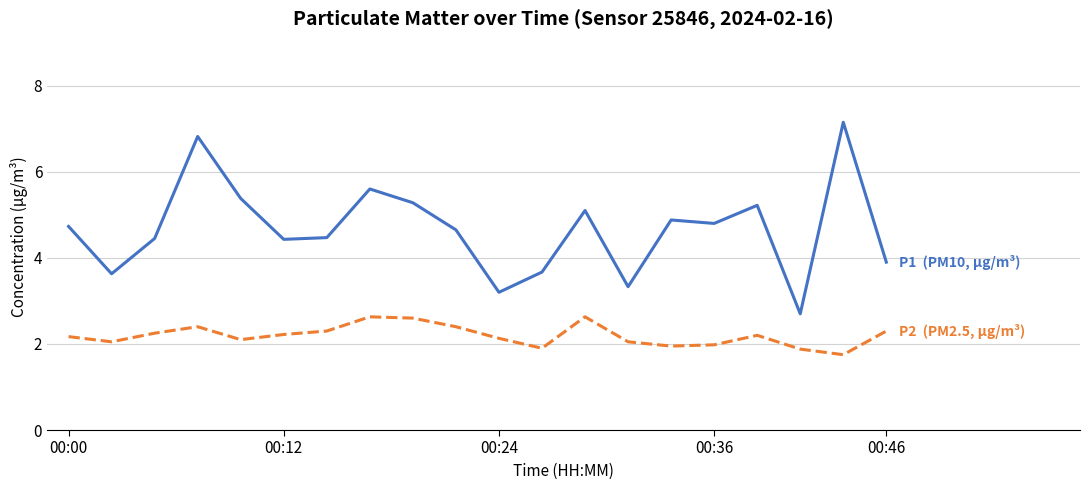

What is the smallest value displayed?

1.8